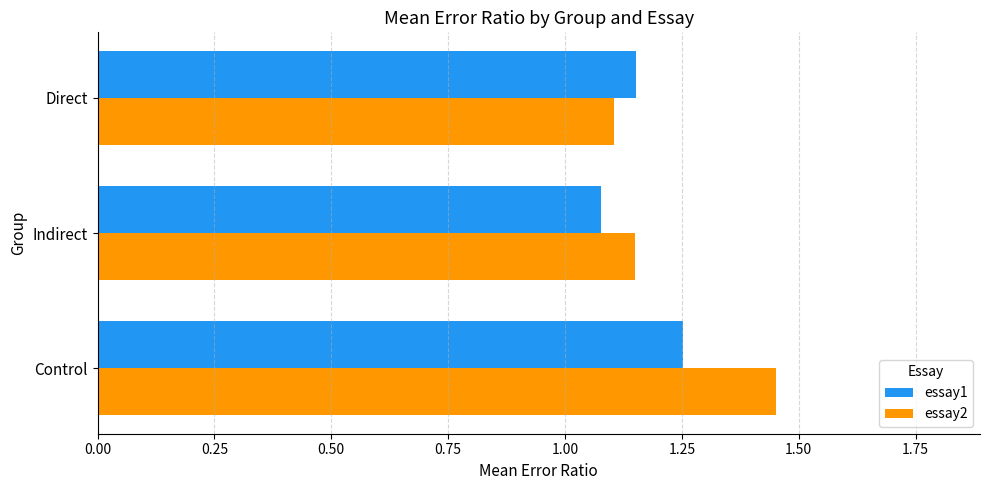

Rank the series by their maximum value, from lowest to highest.

essay1, essay2